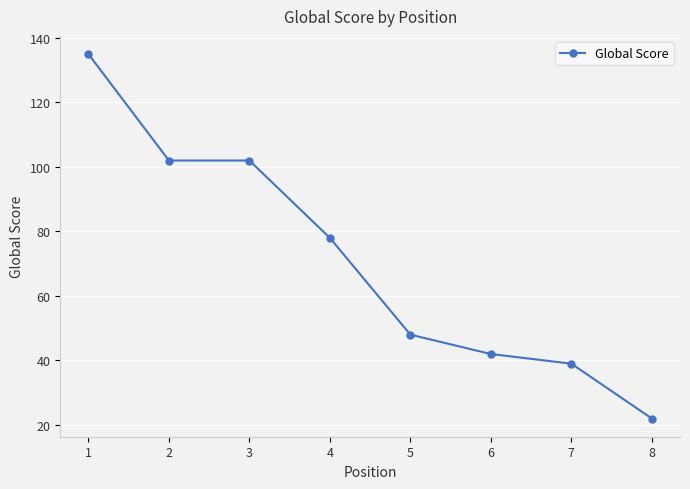

What is the minimum value shown in the chart?

22